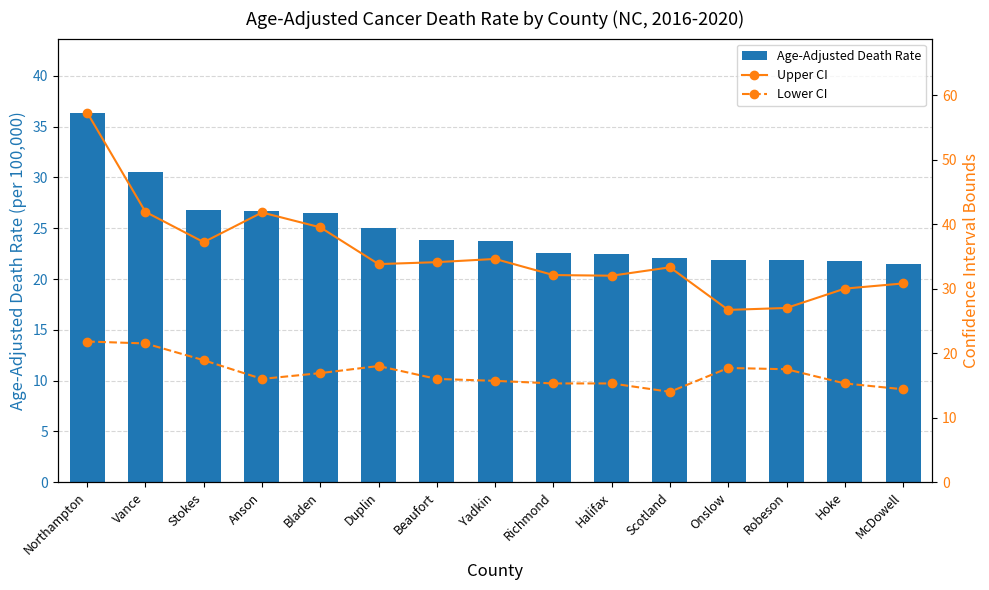

The Upper CI series shows 32.1 at Richmond. True or false?

True